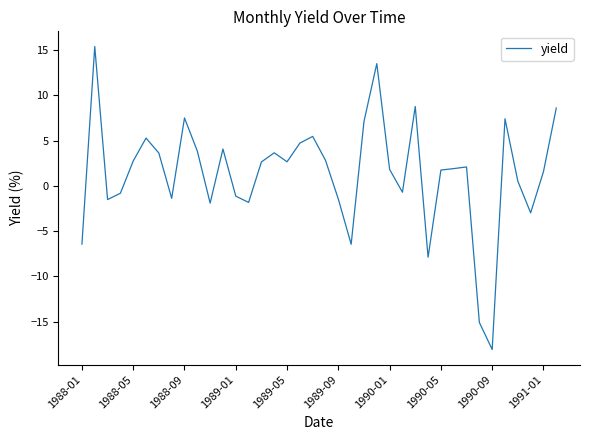

What is the maximum value shown in the chart?

15.4